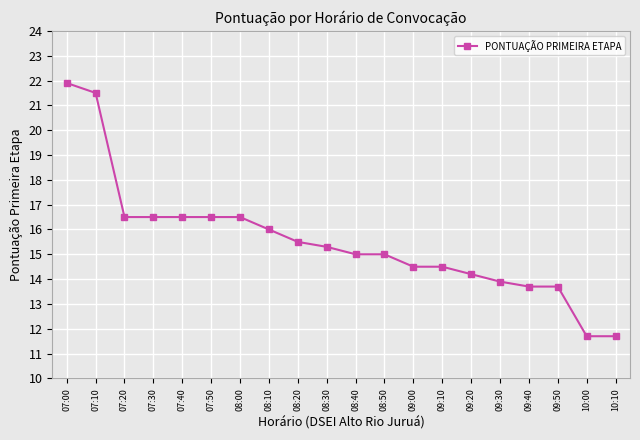

What value does the data have at 08:10?

16.0